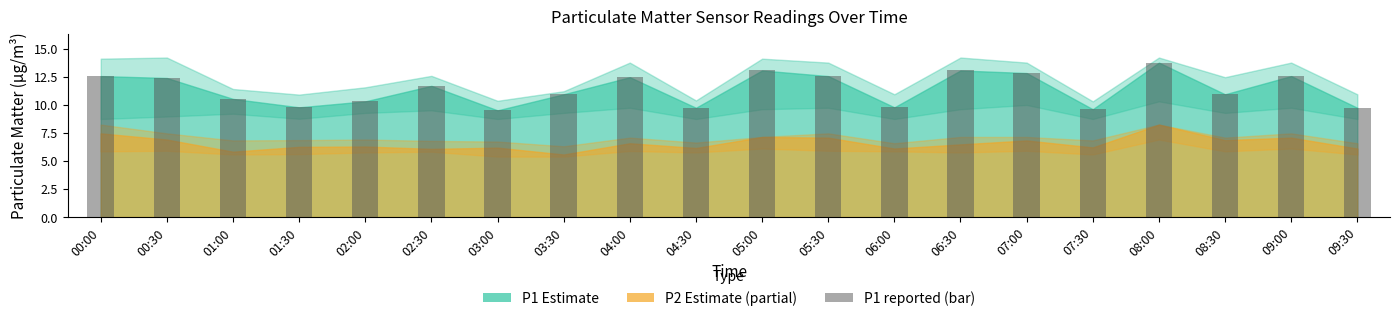

The value at 07:00 is 12.8. True or false?

True